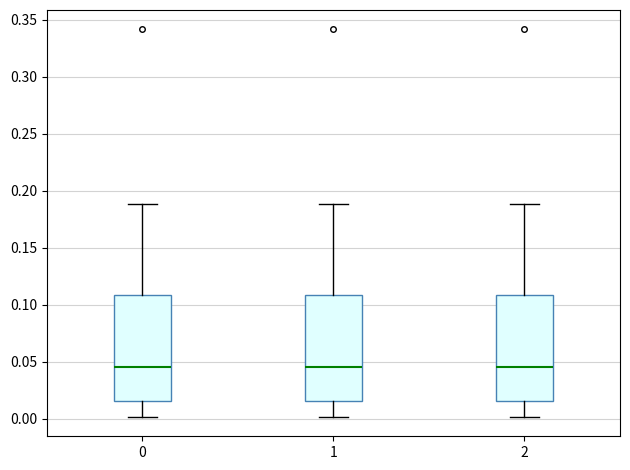

Reading left to right, read every box against the y-axis: the position of its median line, the range the box covers, and the ends of its whiskers. The values are not printed on the chart, so give them approximately, as read against the axis.

0: median 0.045, box 0.015 to 0.110, whiskers 0.000 to 0.190
1: median 0.045, box 0.015 to 0.110, whiskers 0.000 to 0.190
2: median 0.045, box 0.015 to 0.110, whiskers 0.000 to 0.190